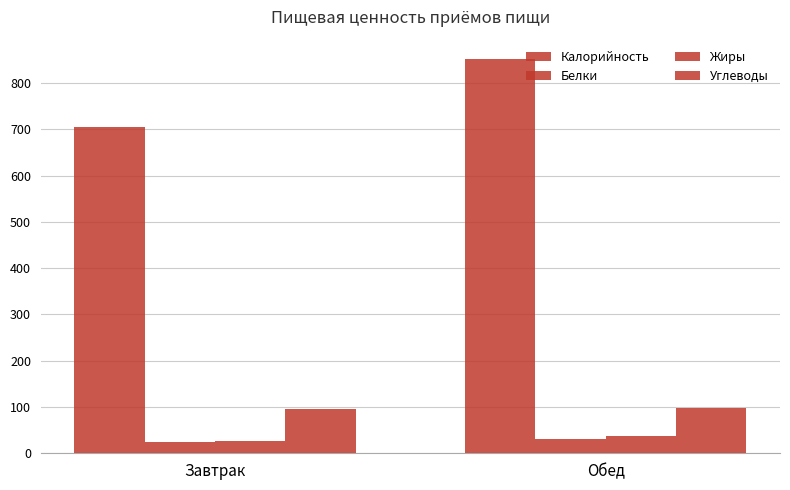

How many data points does each series have?

2